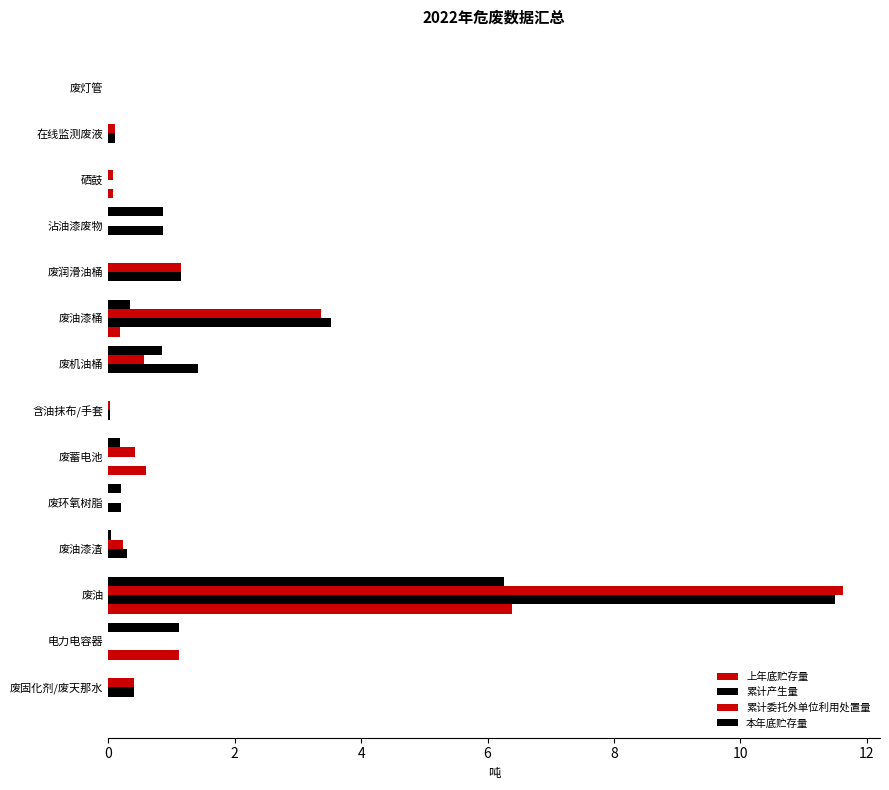

How many series are shown in this chart?

4